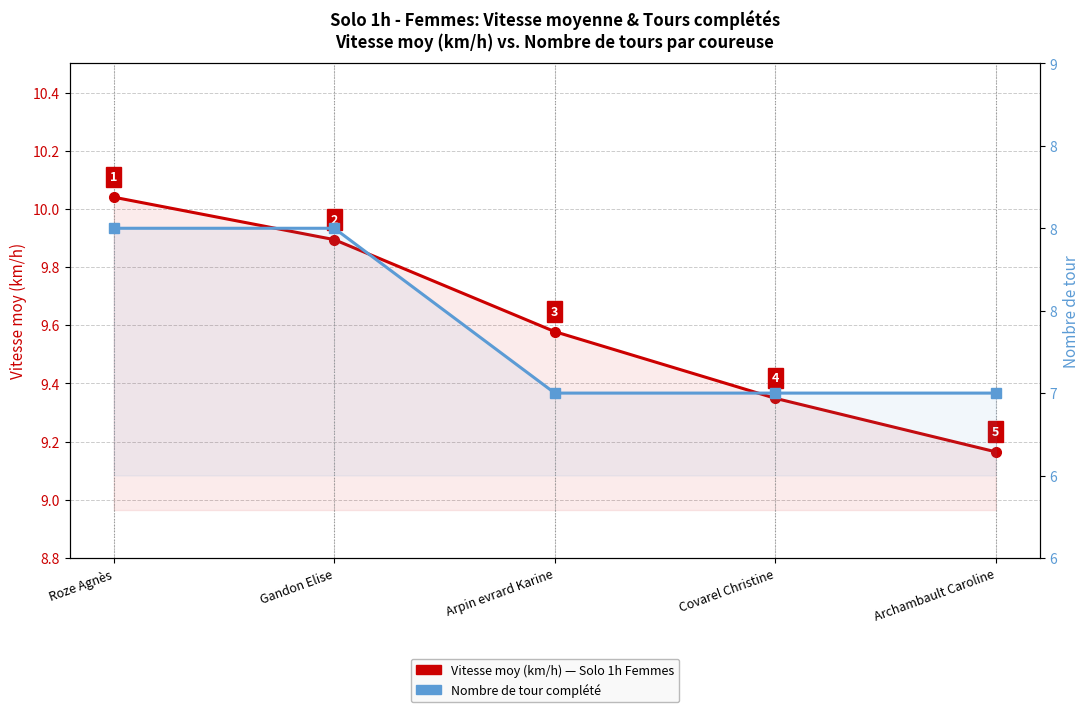

At Archambault Caroline, list the series in order from smallest to largest.

Nombre de tour, Vitesse moy (km/h)